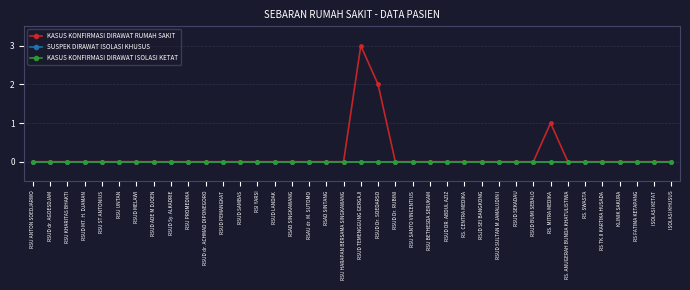

True or false: SUSPEK DIRAWAT ISOLASI KHUSUS has more than 1 interior local peaks.

False